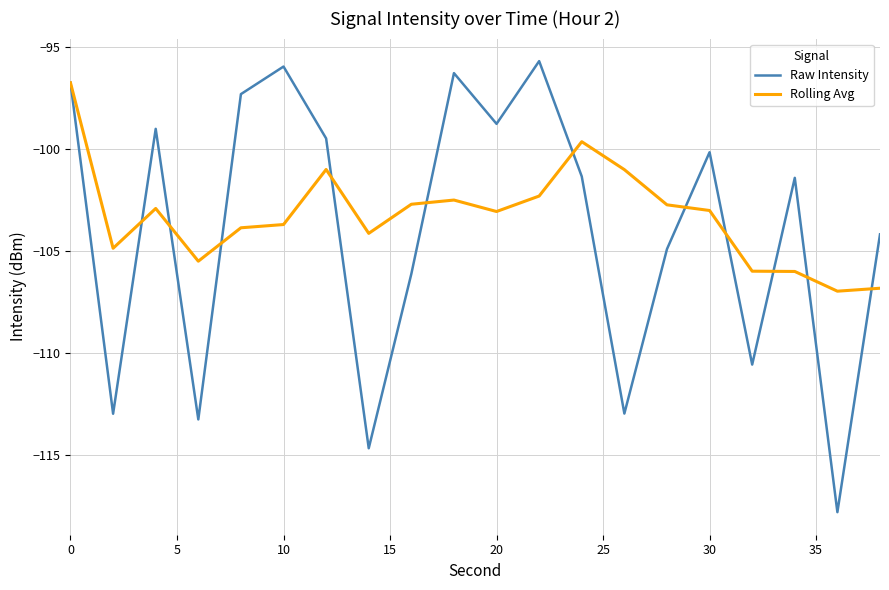

What is the lowest value of the Rolling Avg series?

-107.0